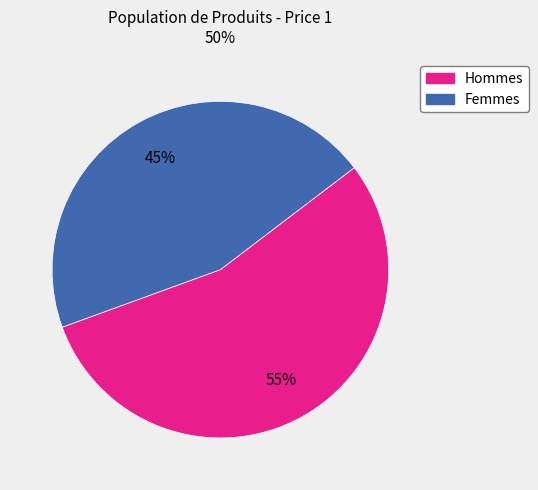

True or false: Femmes accounts for 45% of the total.

True